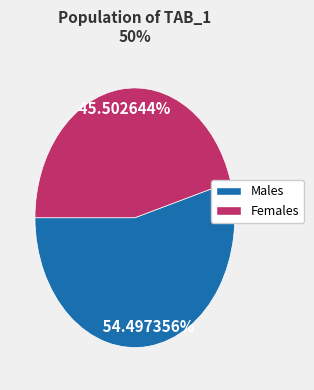

Does any single category account for the majority?

Yes